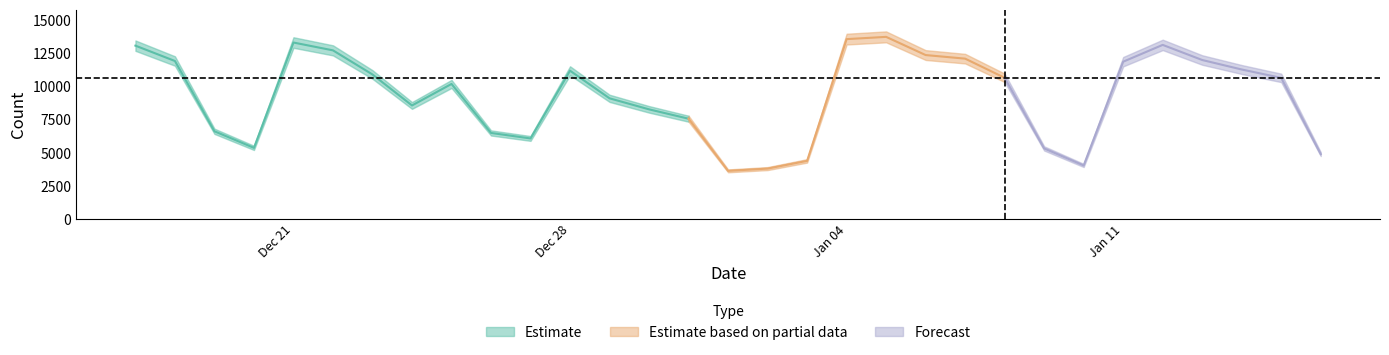

List the labels in order of value, largest first.

2021-01-05, 2021-01-04, 2020-12-21, 2021-01-12, 2020-12-17, 2020-12-22, 2021-01-06, 2021-01-07, 2021-01-13, 2020-12-18, 2021-01-11, 2021-01-14, 2020-12-28, 2020-12-23, 2021-01-08, 2021-01-15, 2020-12-25, 2020-12-29, 2020-12-24, 2020-12-30, 2020-12-31, 2020-12-19, 2020-12-26, 2020-12-27, 2020-12-20, 2021-01-09, 2021-01-16, 2021-01-03, 2021-01-10, 2021-01-02, 2021-01-01